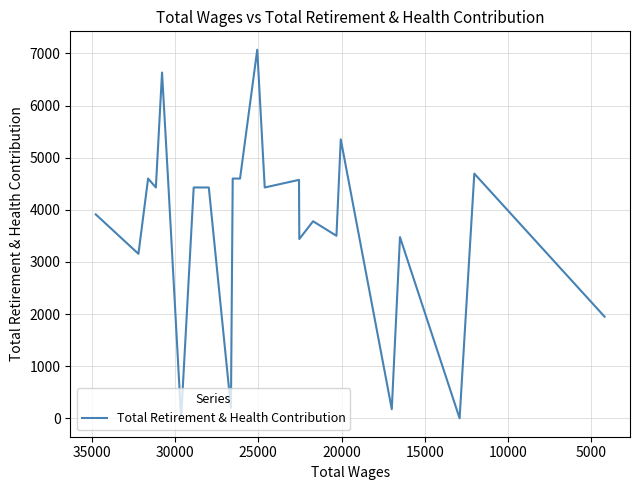

Which label corresponds to the smallest value in the chart?

30000